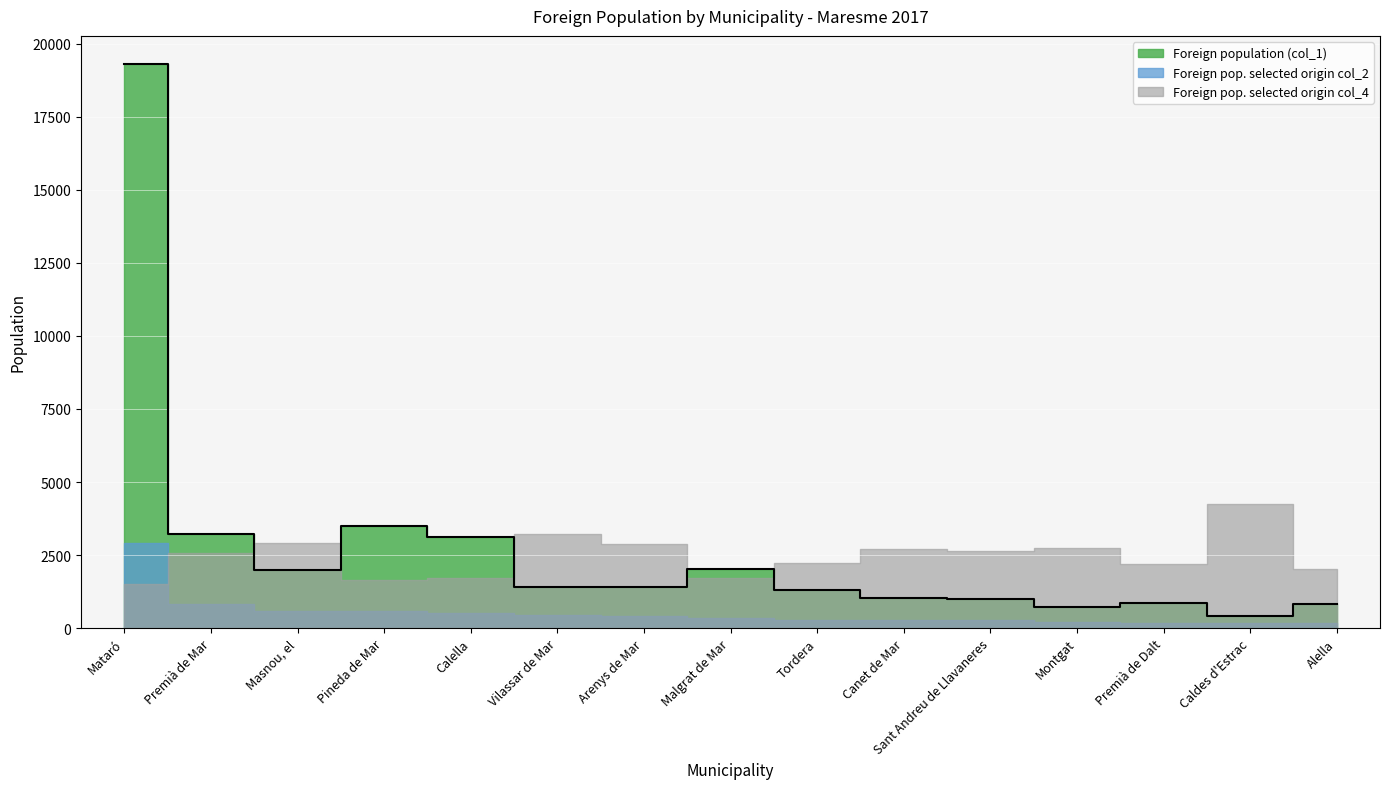

What is the label of the 3rd point from the left?

Masnou, el